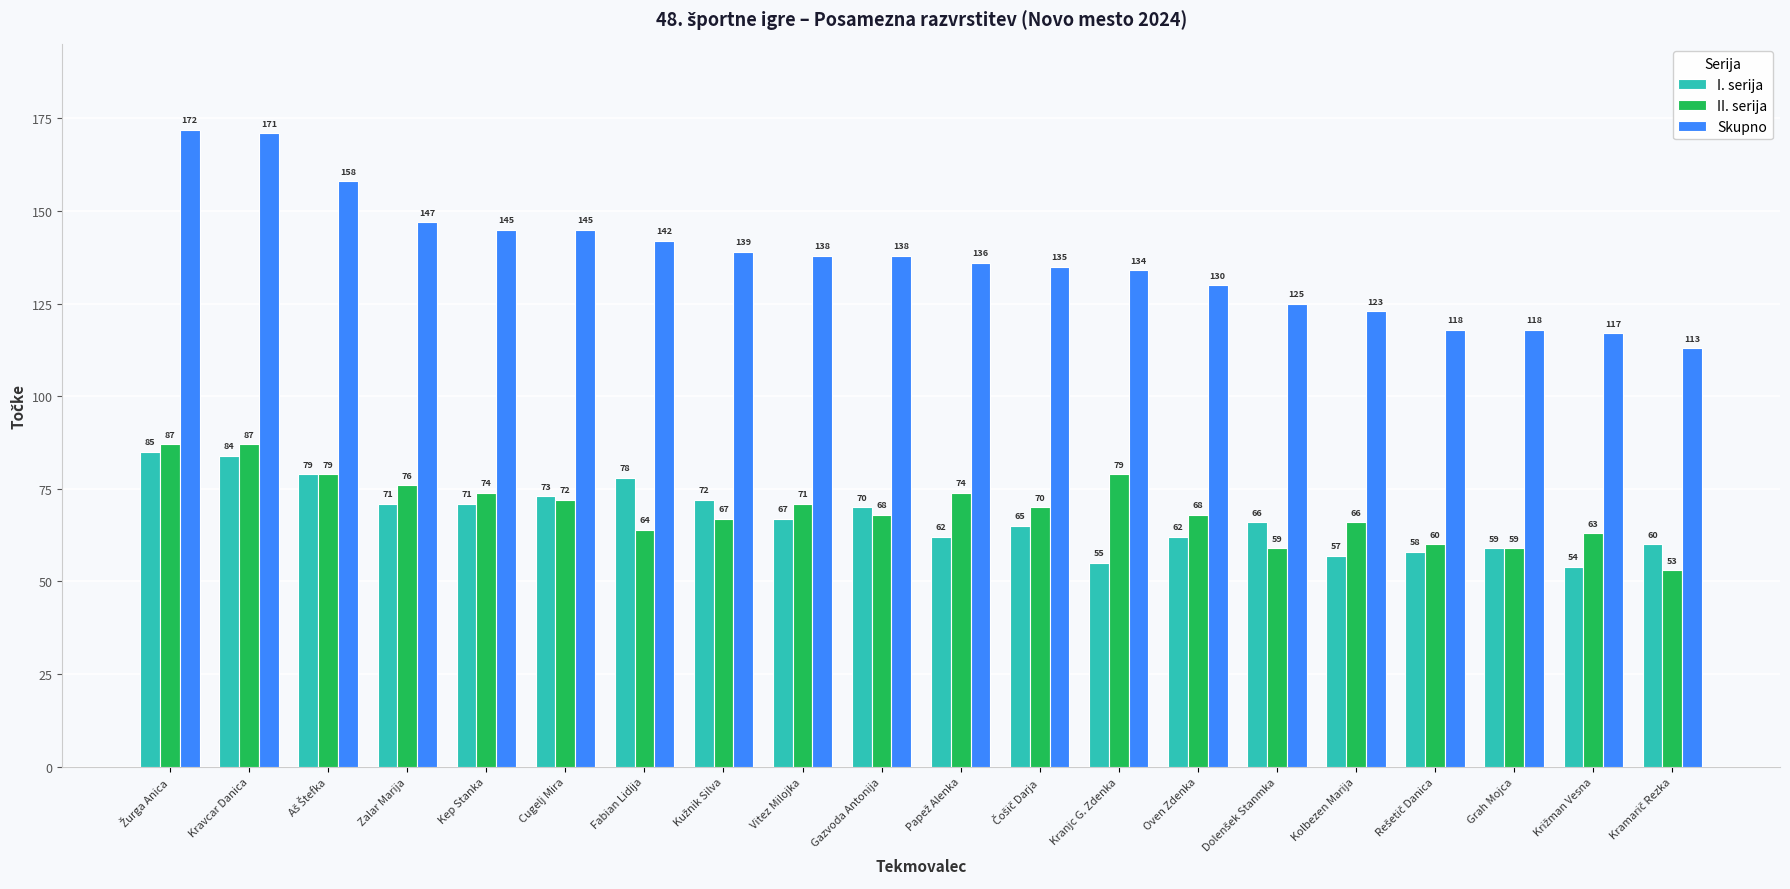

Which series has the largest range (max minus min)?

Skupno